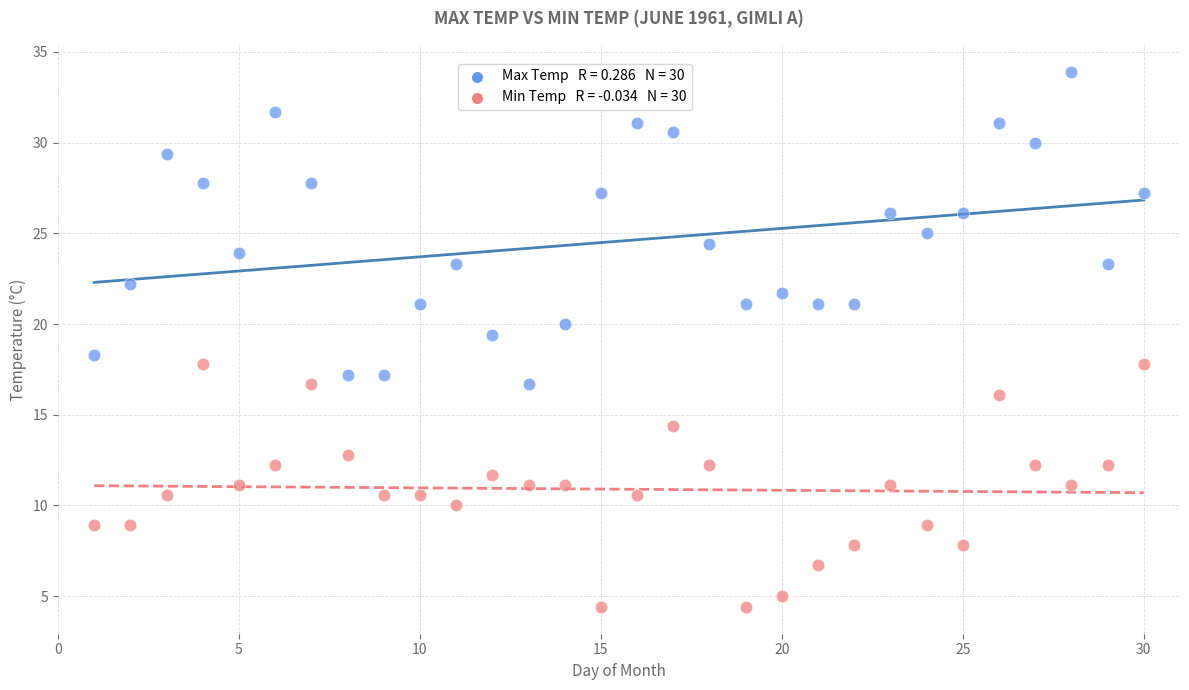

Across all data points, what is the range of Y values (max minus min)?

29.5